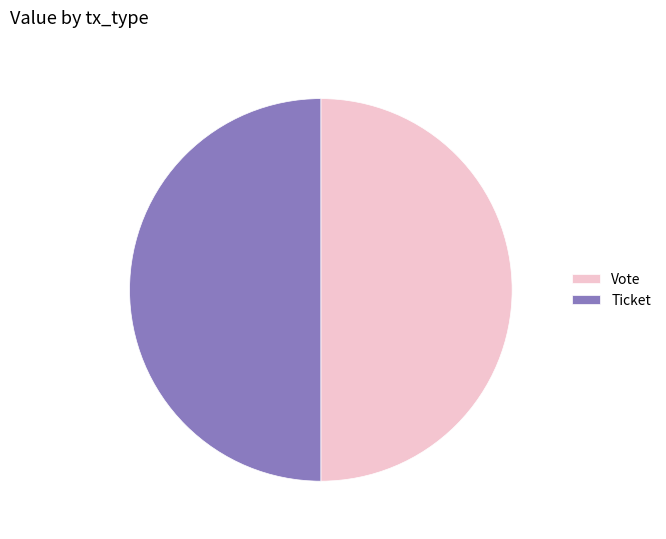

Approximately how many times larger is the value at Ticket compared to Vote?

1.0